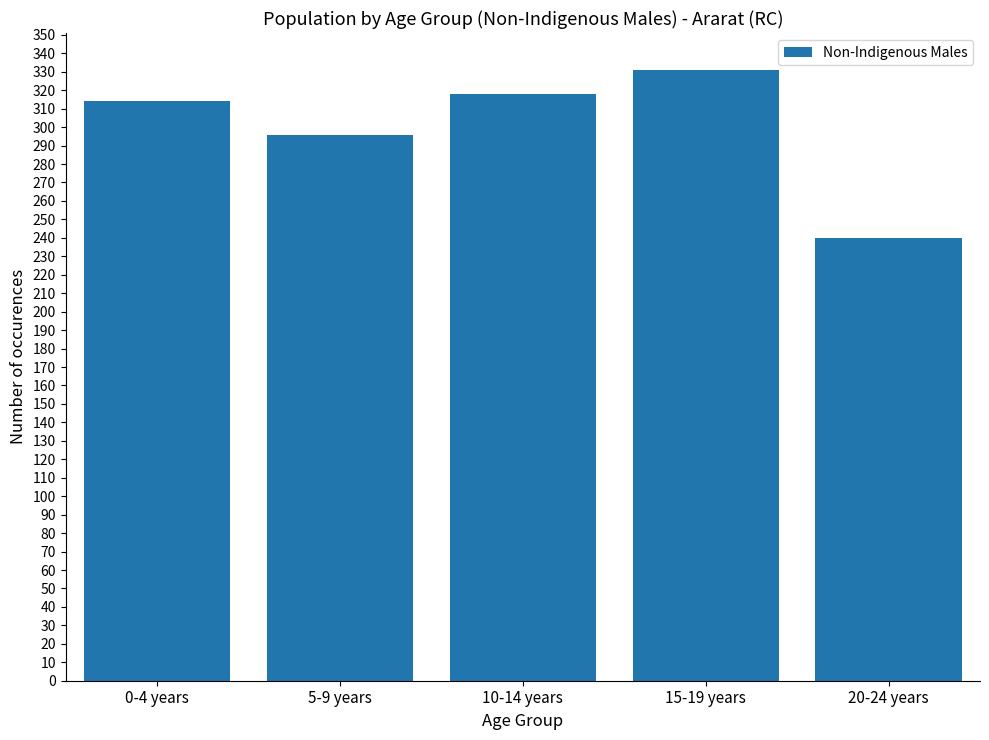

Reading left to right, extract all data points from this chart.

0-4 years=314	5-9 years=296	10-14 years=318	15-19 years=331	20-24 years=240